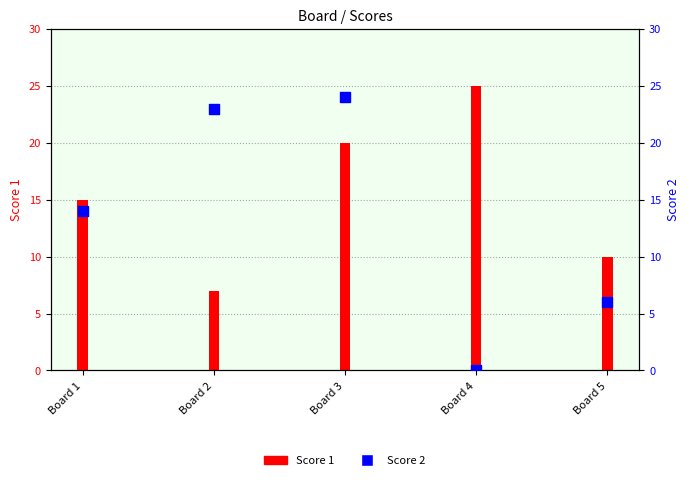

Which series contains the lowest Y value?

Score 2